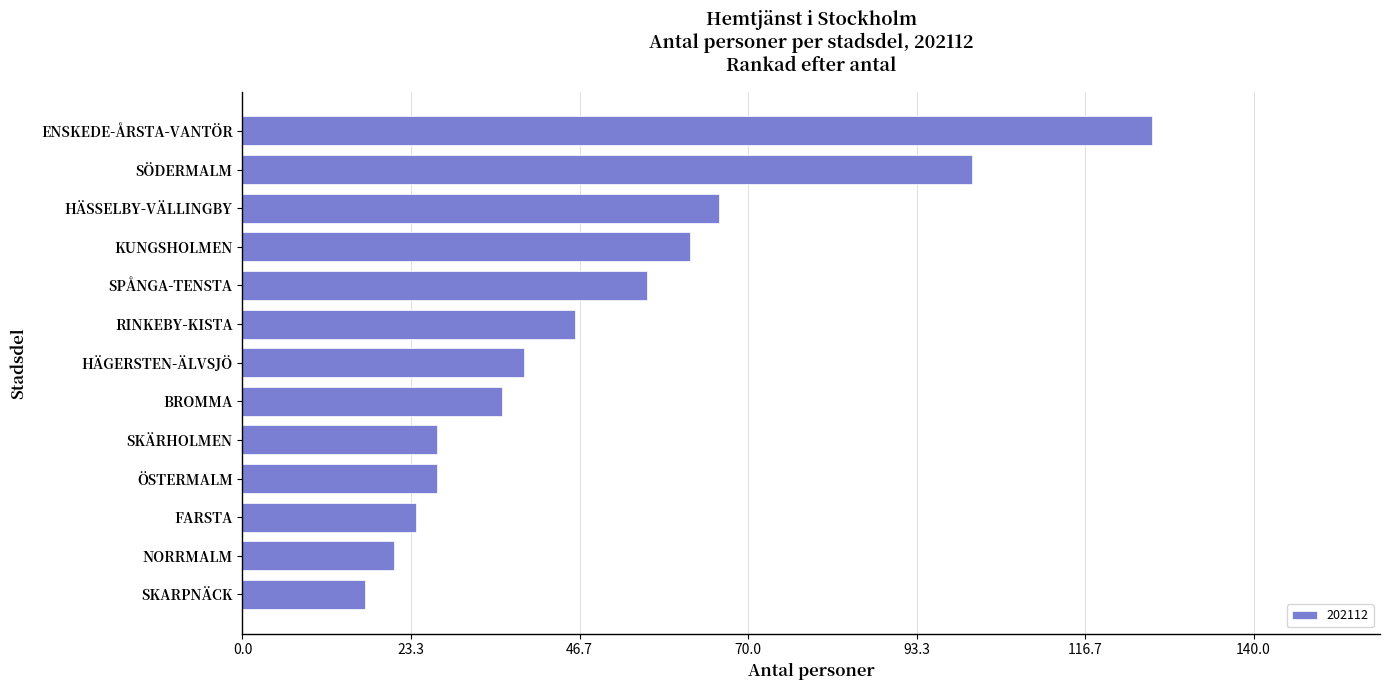

The chart shows a value of 36 at BROMMA. True or false?

True